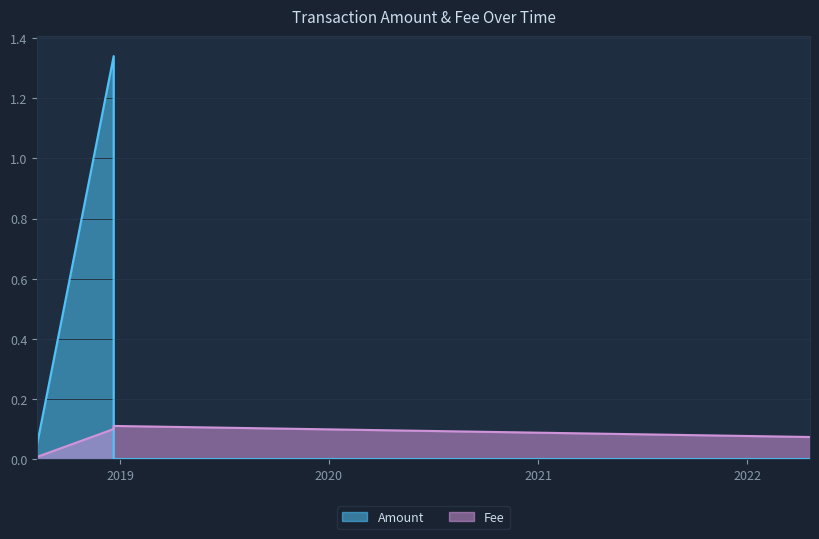

Which series has the widest spread of values?

Amount